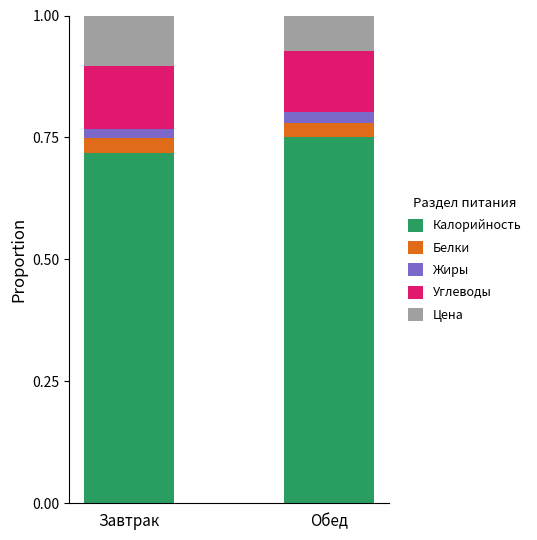

Which category has the lowest value in the Калорийность series?

Завтрак